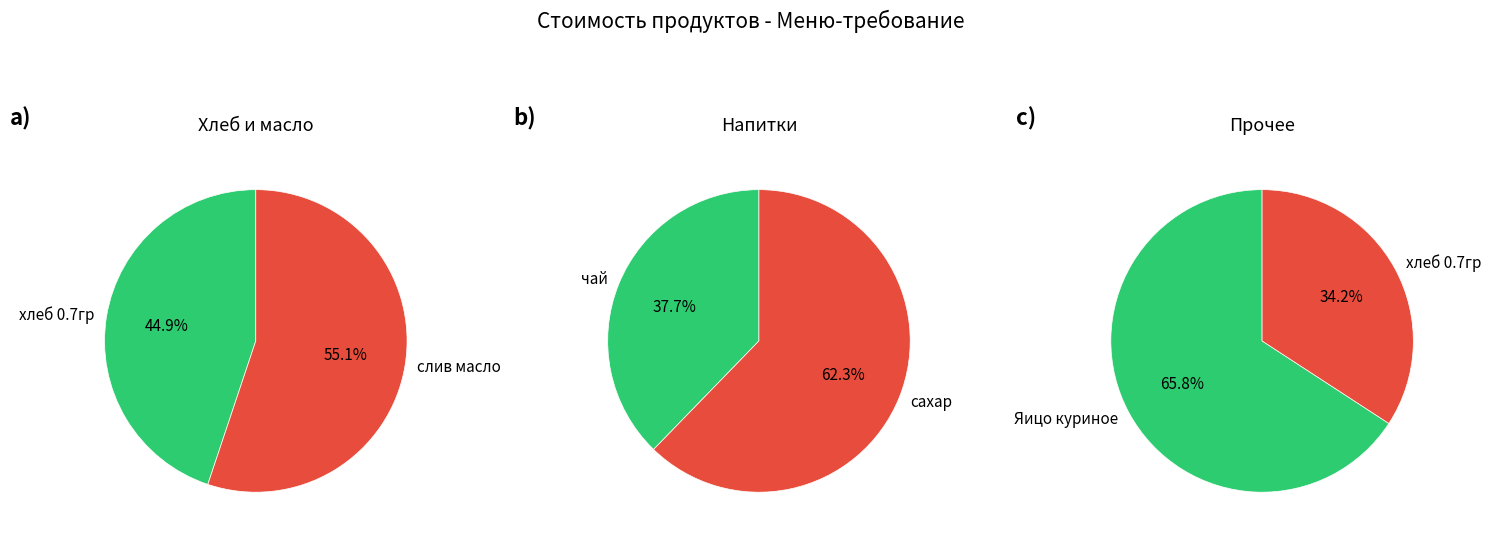

Is it true that хлеб 0.7гр is 30% of the pie?

False